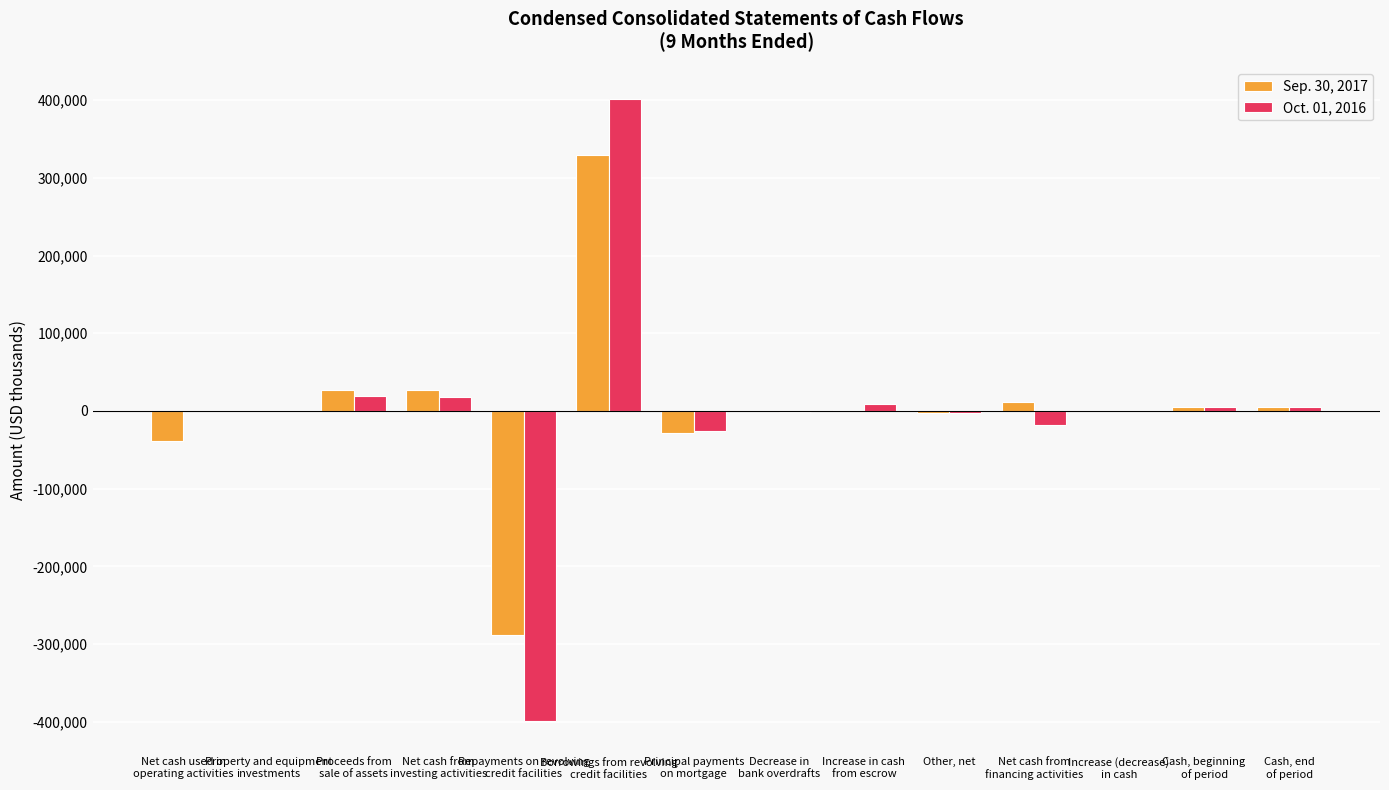

What is the maximum value shown in the chart?

401963